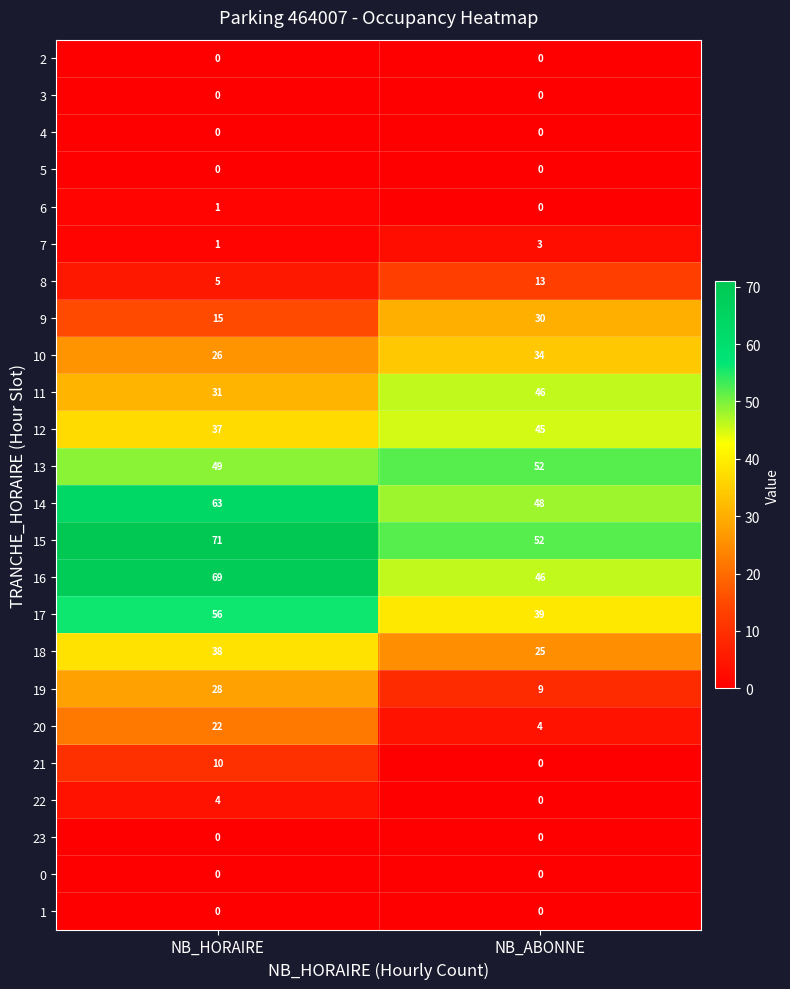

List the labels in order of 9 value, largest first.

NB_ABONNE, NB_HORAIRE